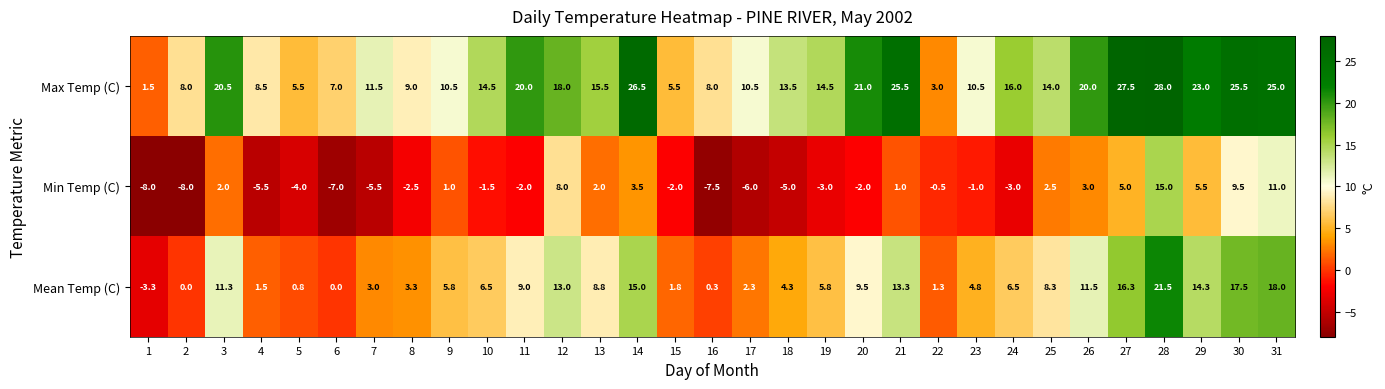

What is the sum of all Min Temp (C) values?

-5.0